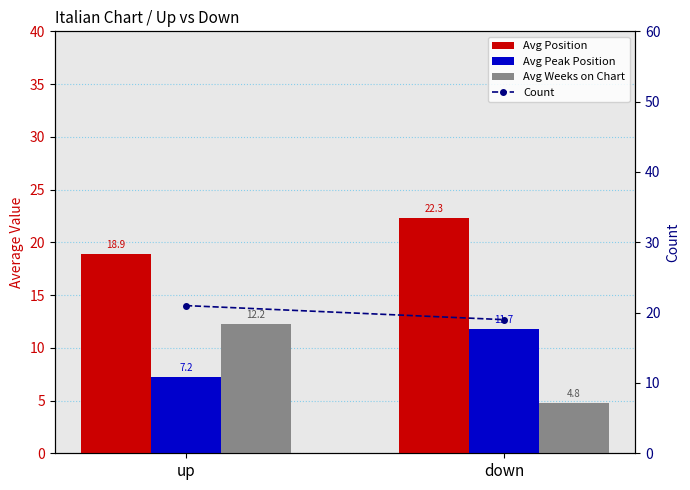

What is the sum of all Avg Weeks on Chart values?

17.0